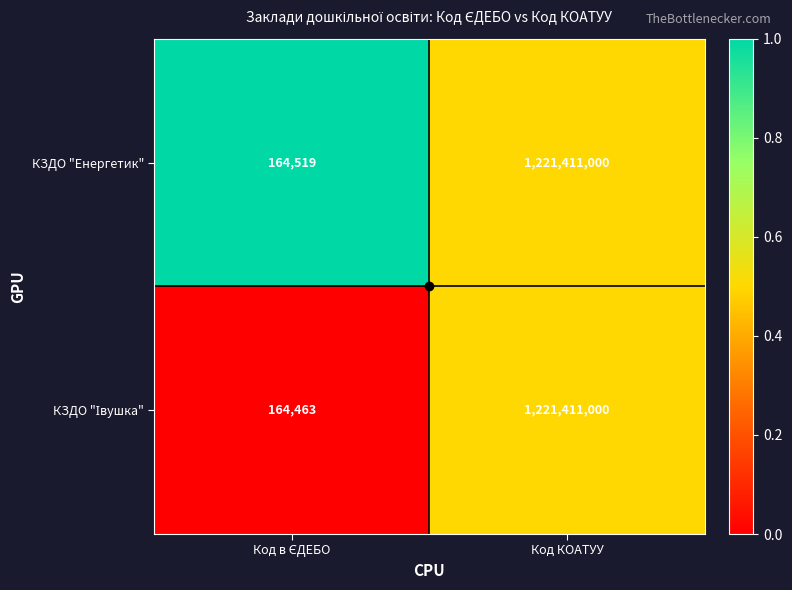

The value of КЗДО "Енергетик" at Код КОАТУУ is 1221411000. True or false?

True